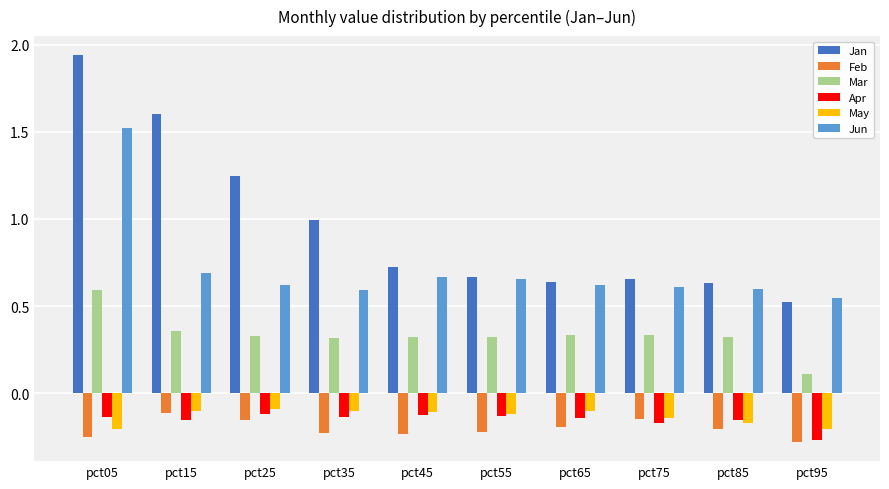

Is the value of Mar at pct05 greater than the value of Feb at pct65?

Yes